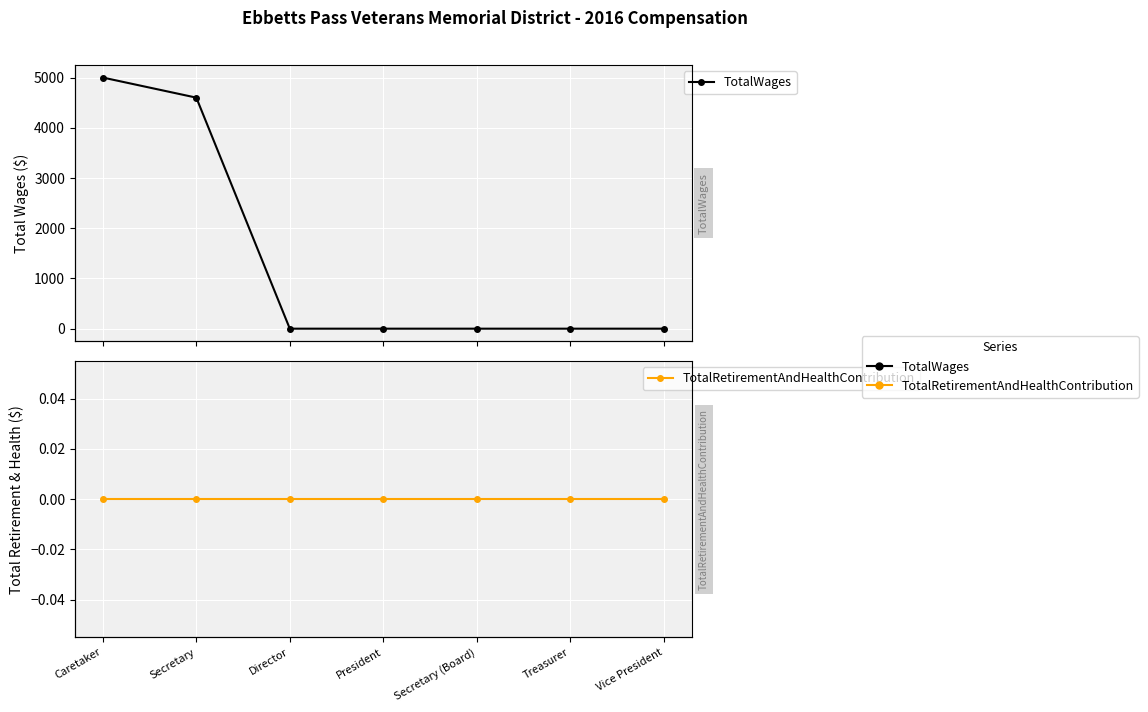

What are all the series names shown in the legend?

TotalWages, TotalRetirementAndHealthContribution